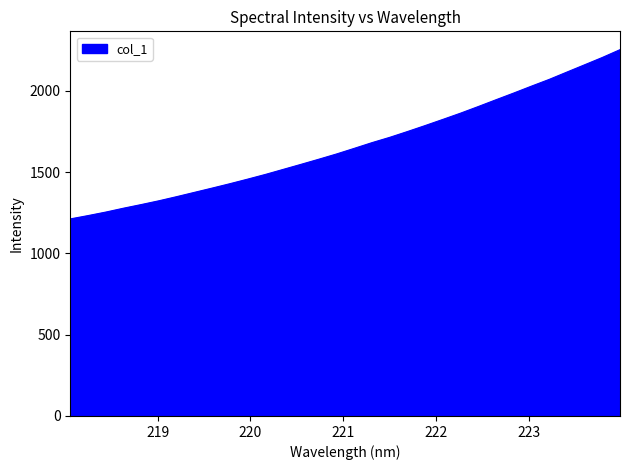

What is the difference between the maximum and minimum values?

1041.6